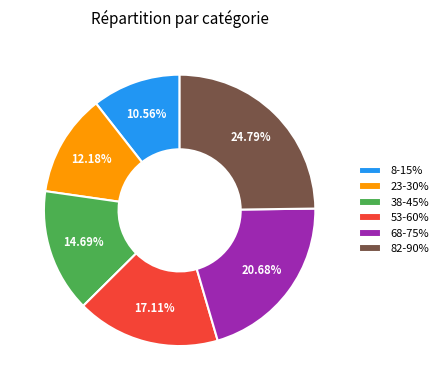

What percentage is the 38-45% slice, to the nearest percent?

15%